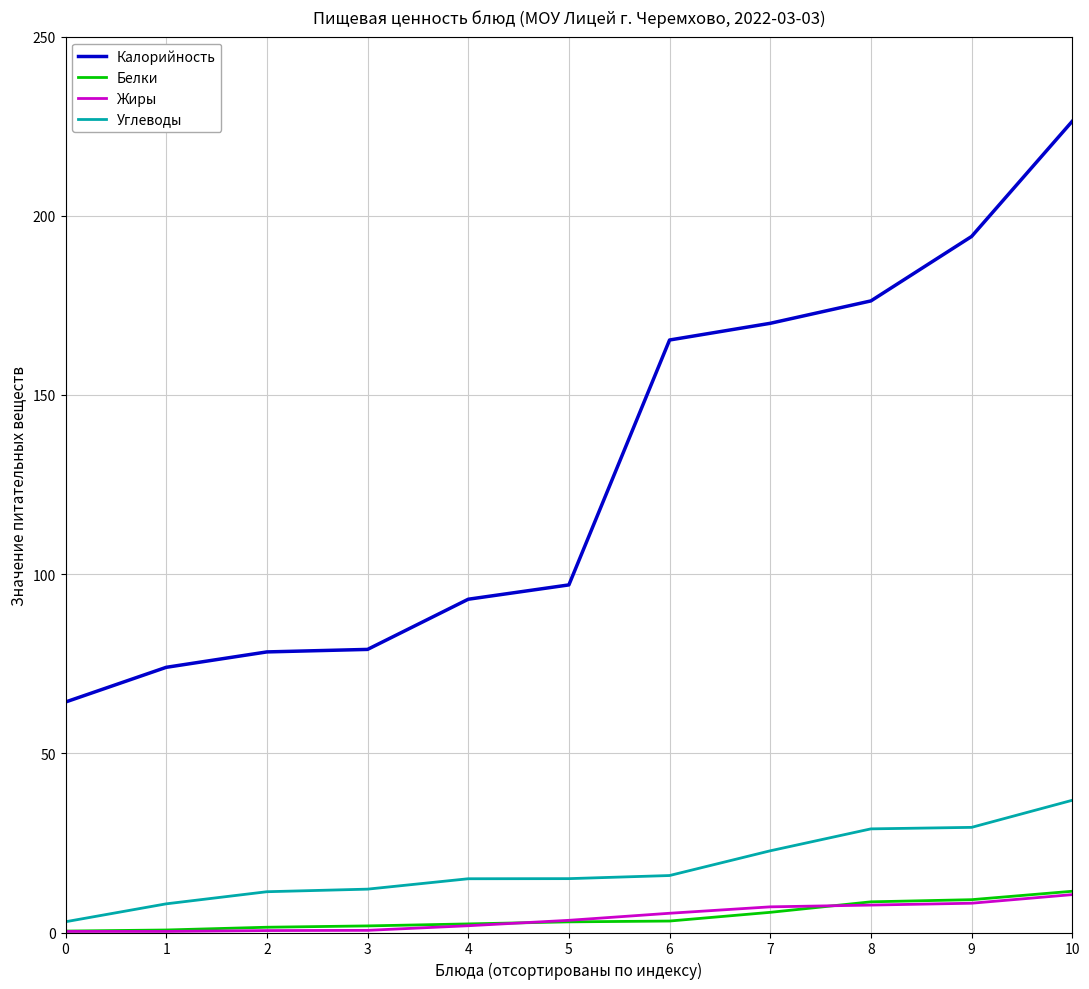

Which series has the widest spread of values?

Калорийность